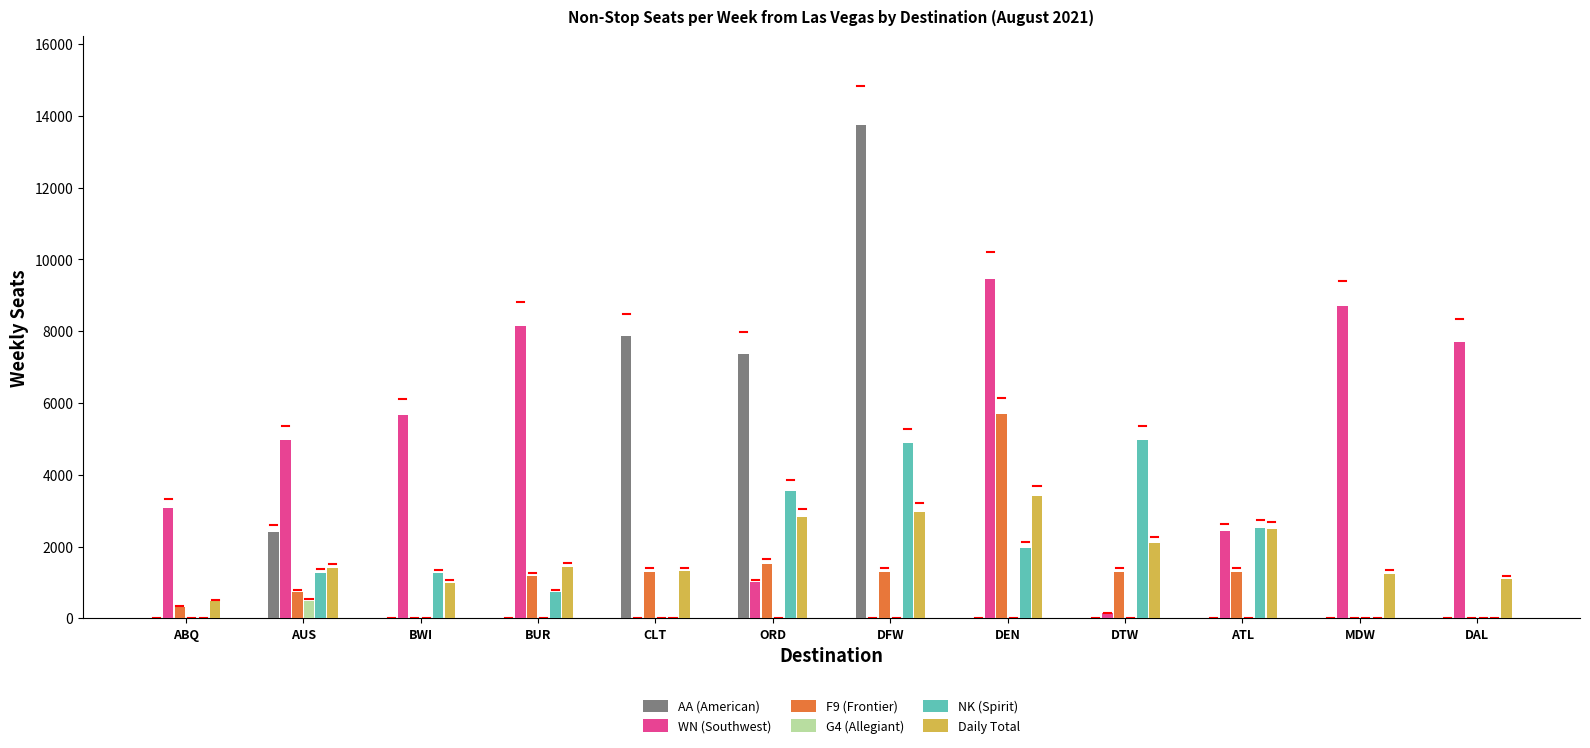

At which label is AA (American) closest to 6870?

ORD